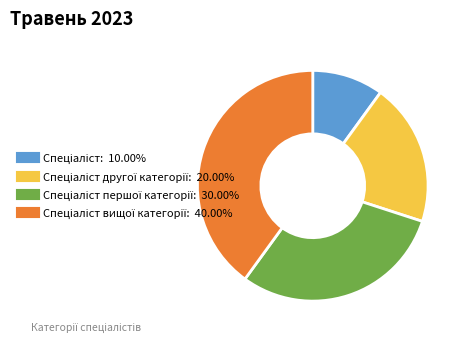

Is there any slice that represents more than half of the pie?

No